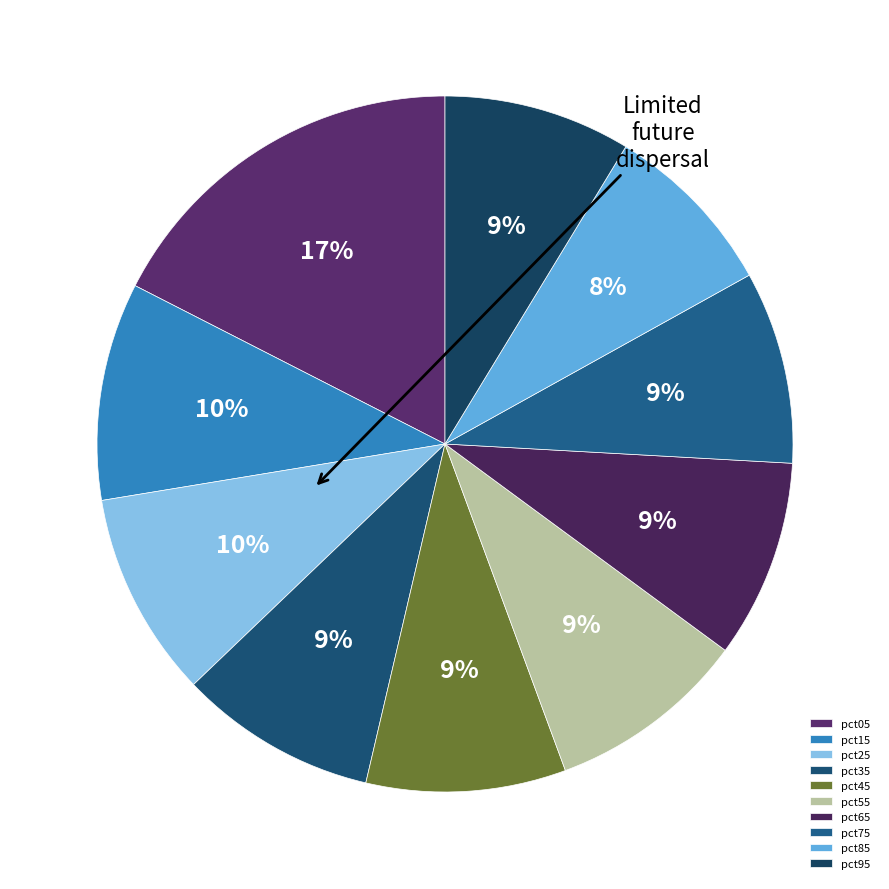

To the nearest percent, what is the difference between the largest and smallest slice percentages?

9%